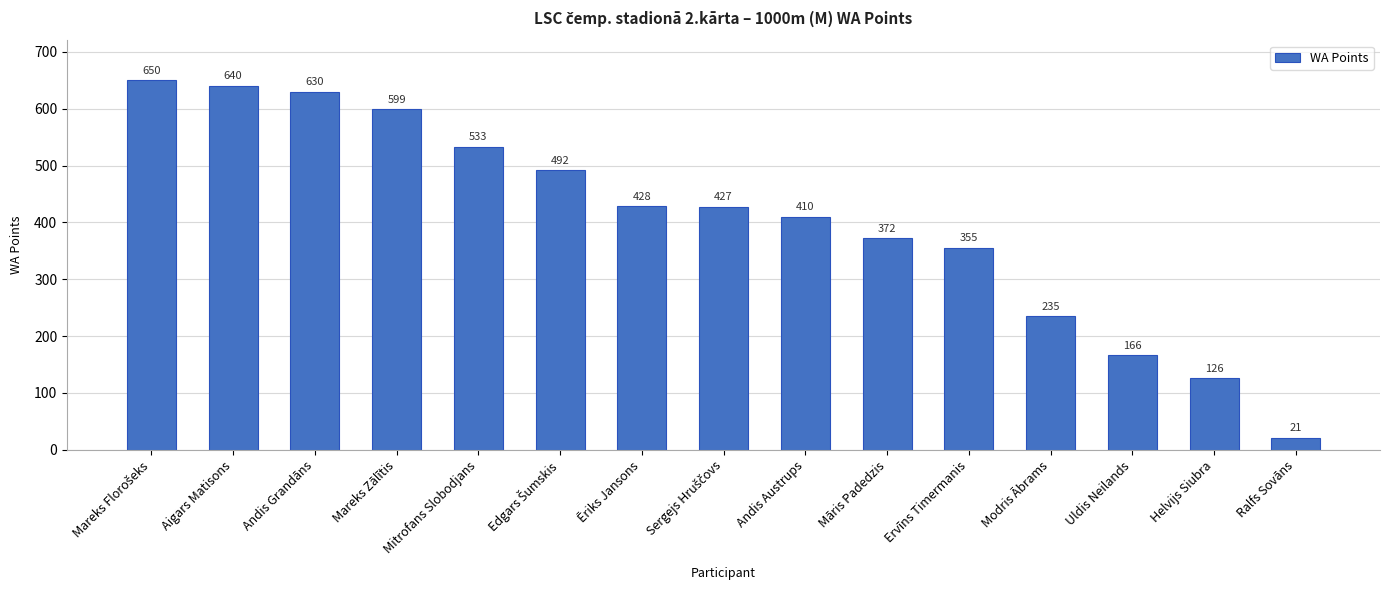

Where is the data nearest to the value 335?

Ervīns Timermanis